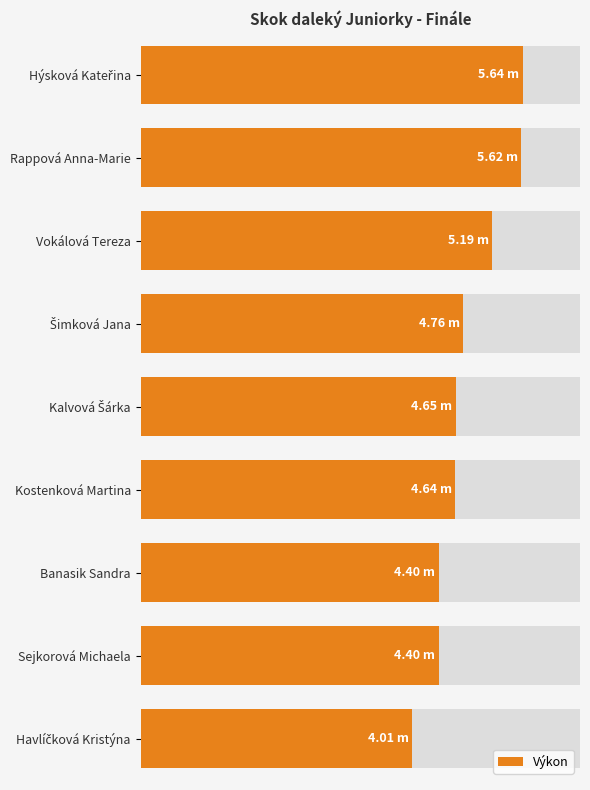

What is the value of the 4th bar from the left?

4.8